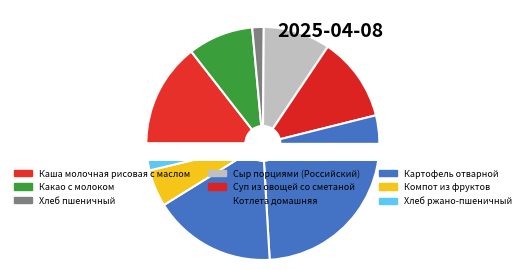

Approximately how many times larger is the value at Суп из овощей со сметаной compared to Котлета домашняя?

0.4